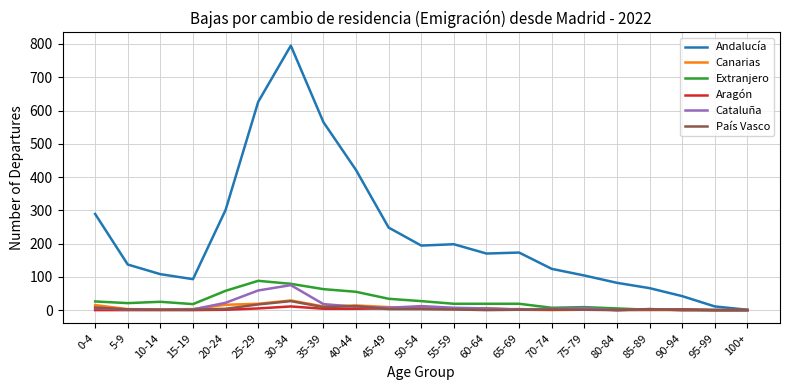

At which category is the sum across all series the highest?

30-34